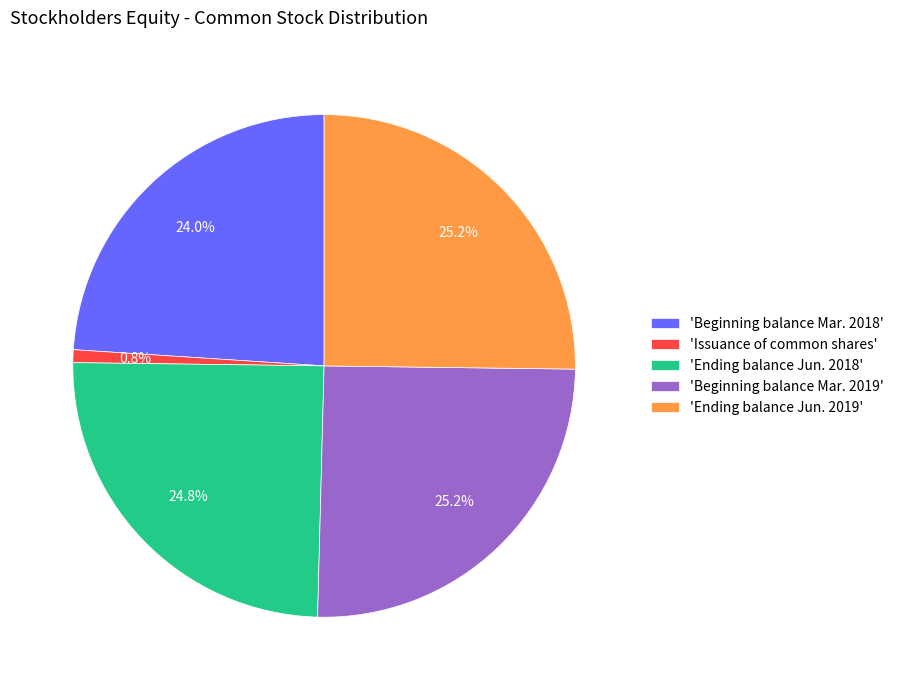

Between 'Beginning balance Mar. 2018' and 'Ending balance Jun. 2019', which is larger?

'Ending balance Jun. 2019'